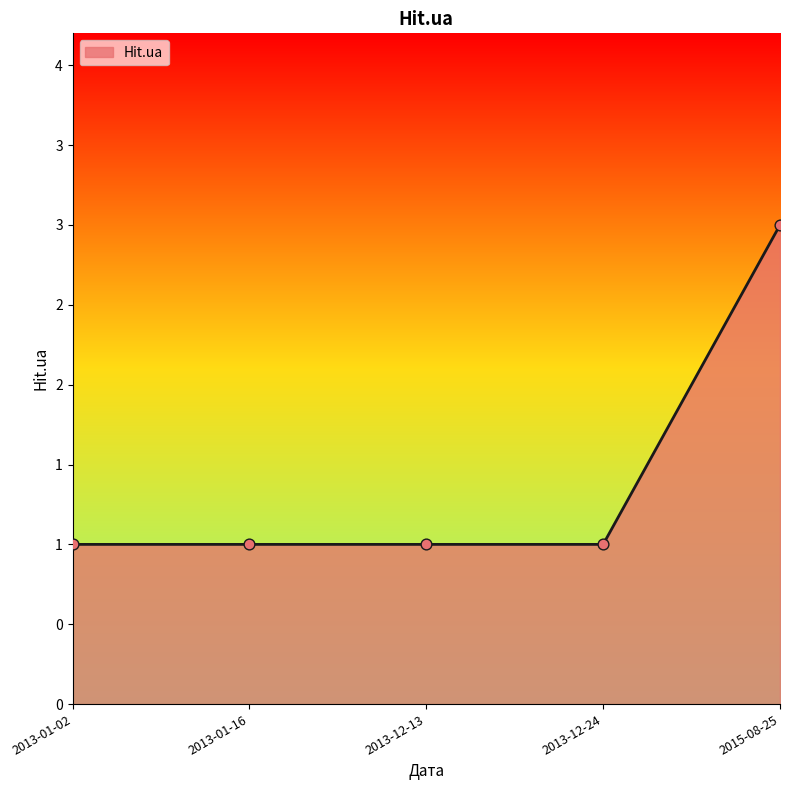

Between 2013-12-13 and 2013-01-16, which is larger?

2013-12-13